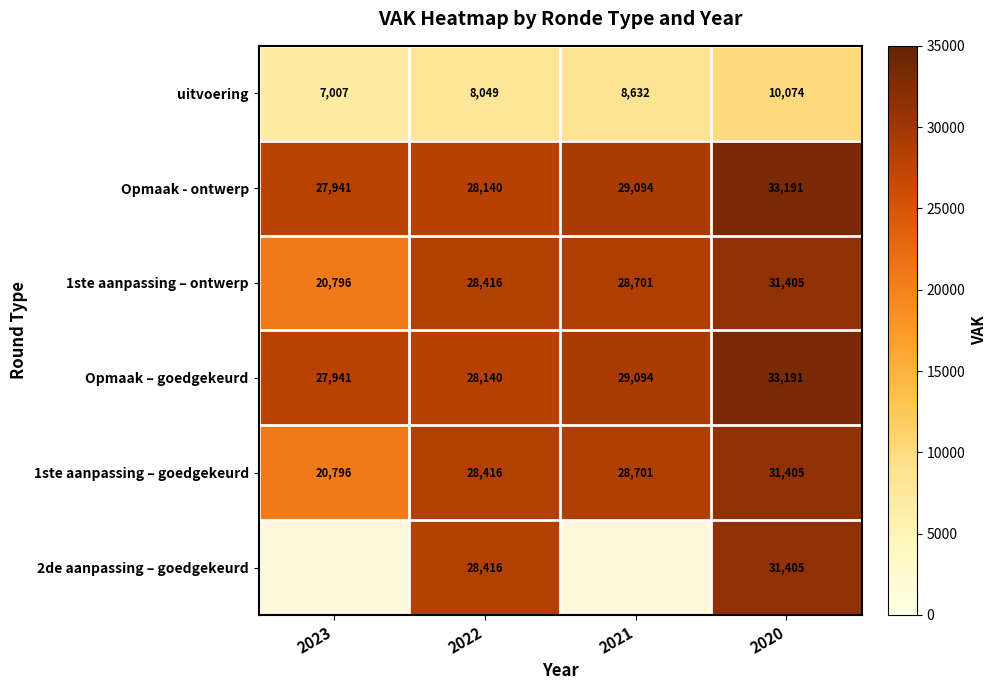

Which category has the highest value across all series?

2020